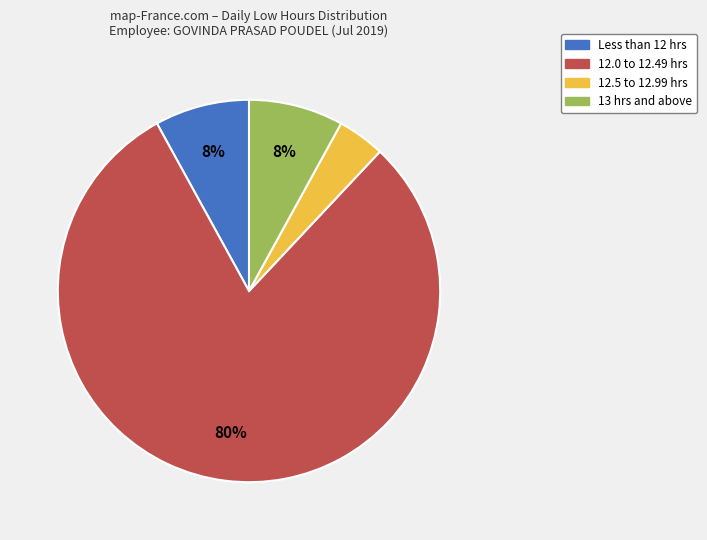

Is there any slice that represents more than half of the pie?

Yes